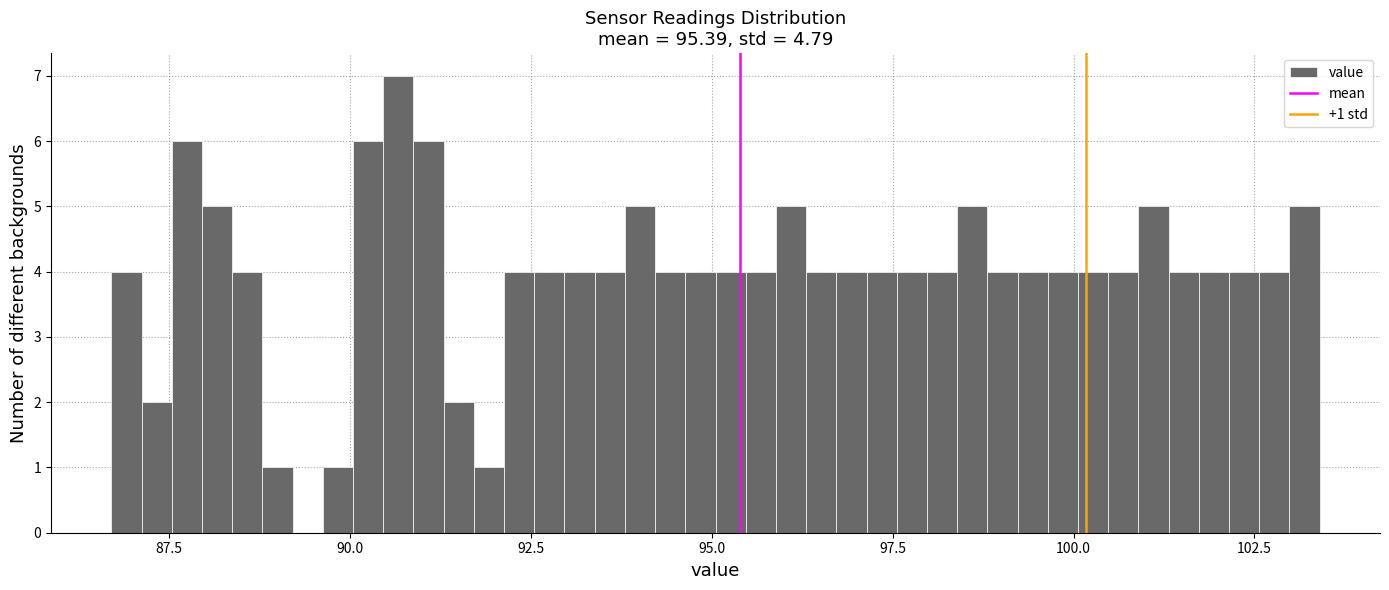

Around what value on the x-axis is the tallest bar? Give the approximate position of its centre, as read against the axis.

90.5